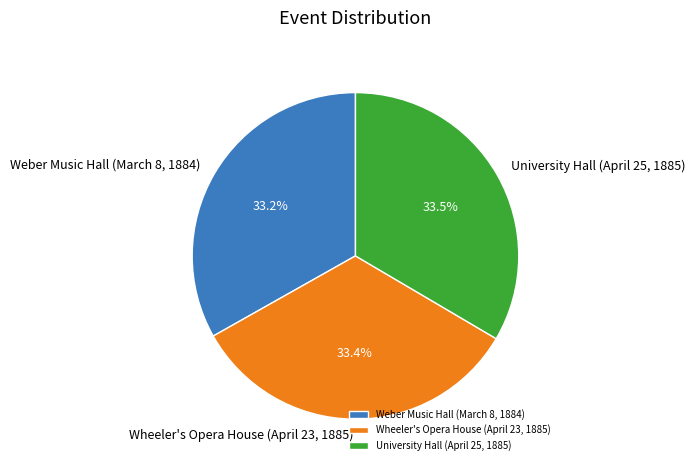

To the nearest percent, what percentage of the pie is Weber Music Hall (March 8, 1884)?

33%